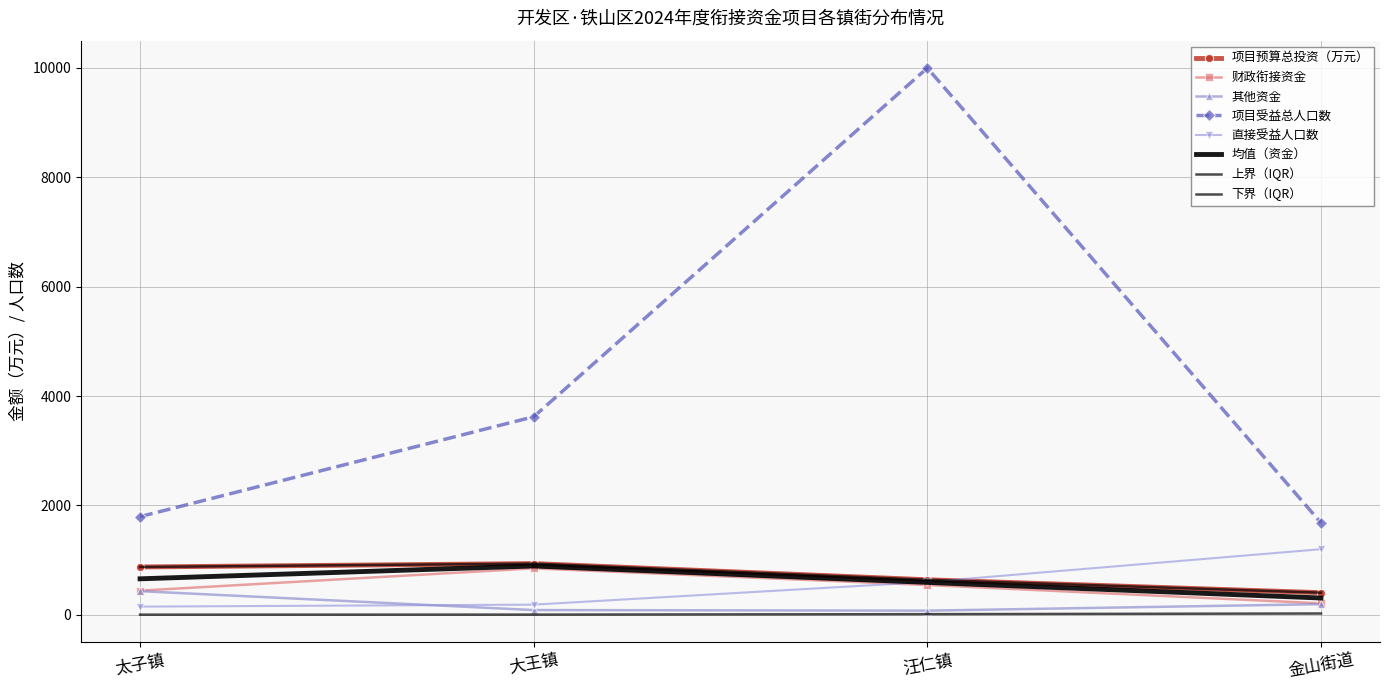

What is the label of the 2nd point from the left?

大王镇